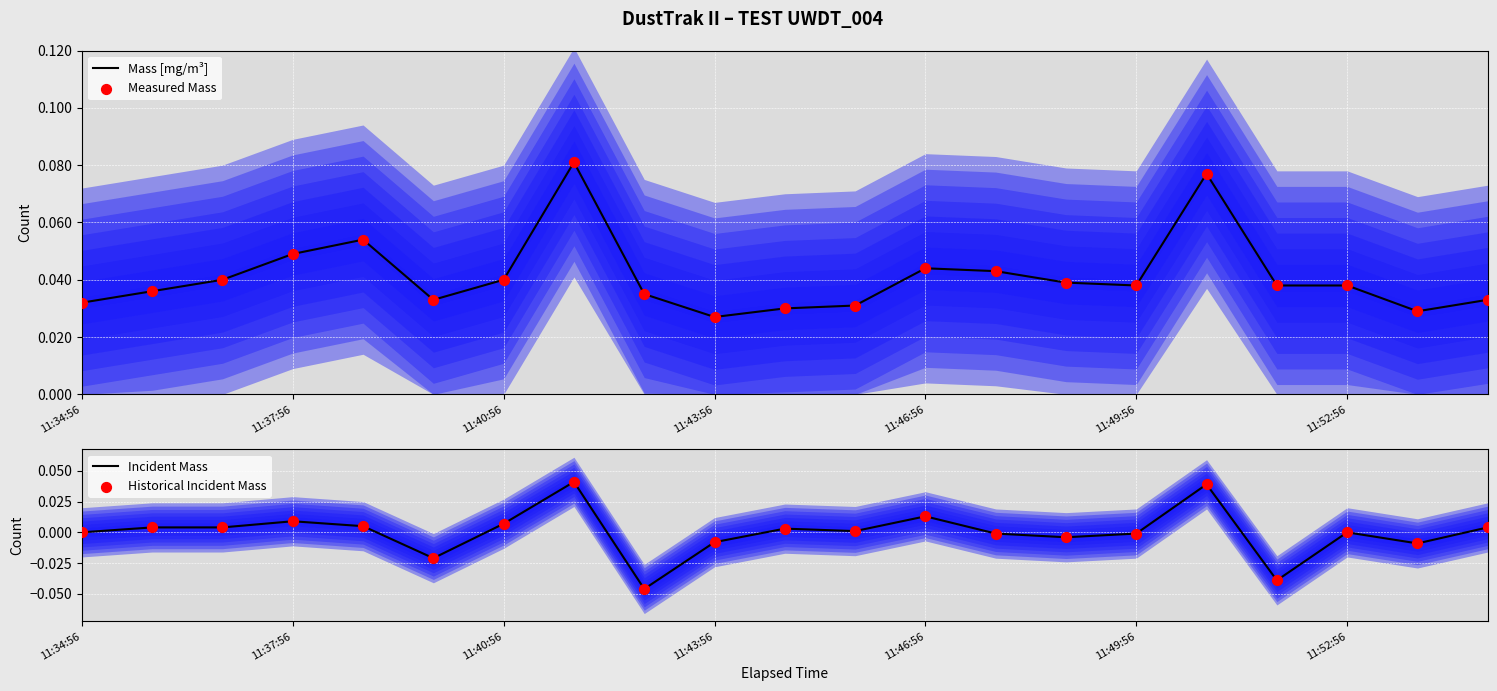

At how many categories does at least one series exceed 0?

21